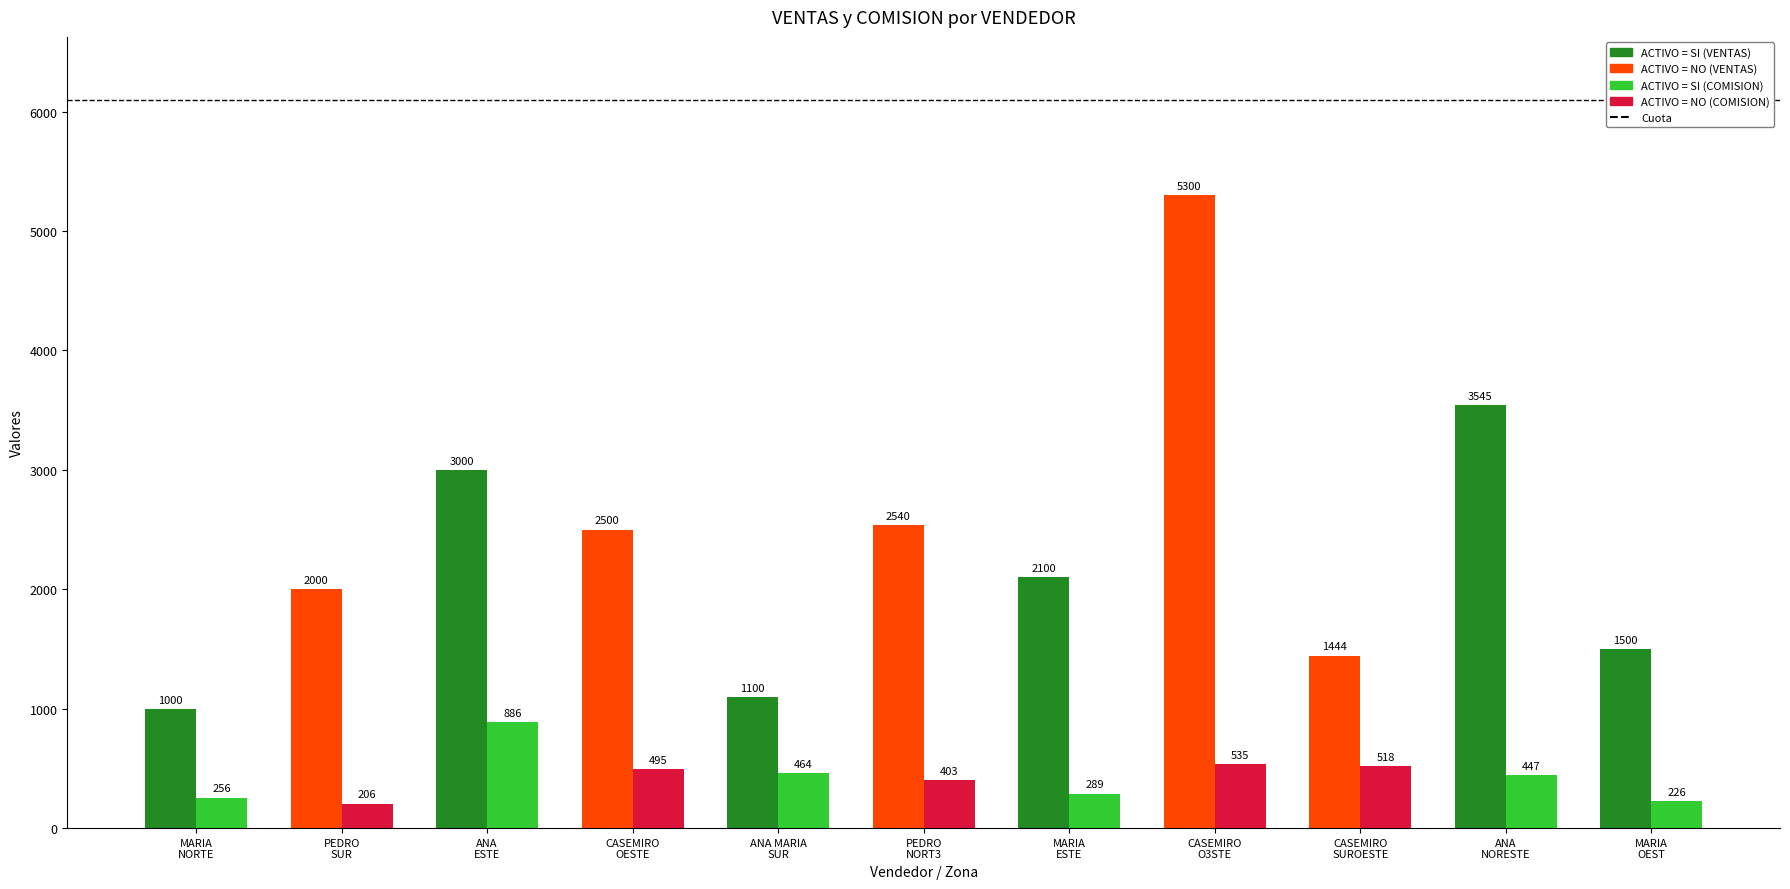

What is the smallest value displayed?

206